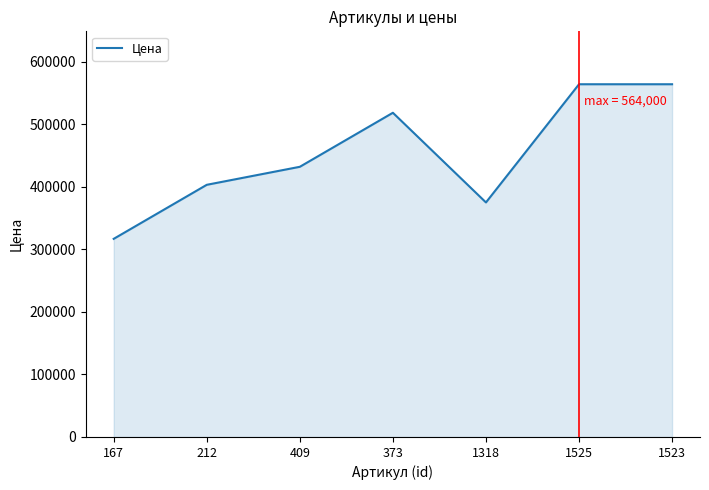

Reading left to right, extract all data points from this chart.

167=316800	212=403200	409=432000	373=518400	1318=375000	1525=564000	1523=564000